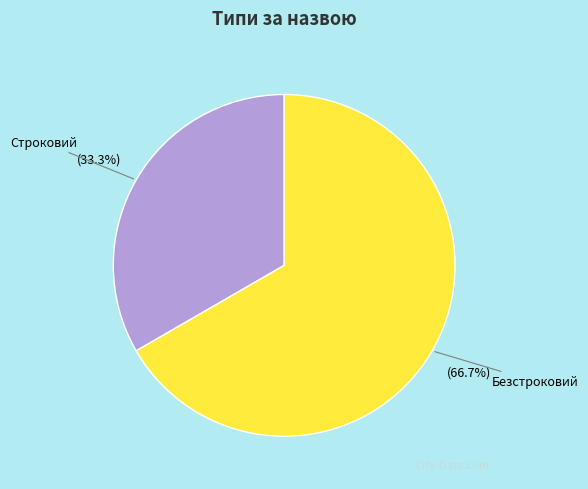

How many segments does this pie chart have?

2